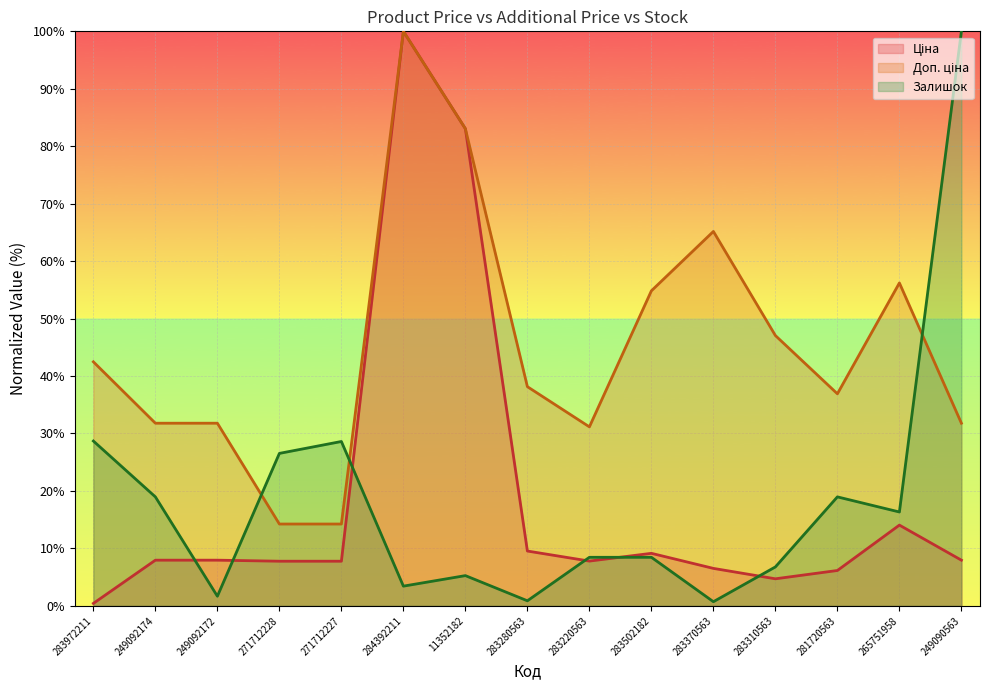

At which label is Залишок closest to 50?

283972211